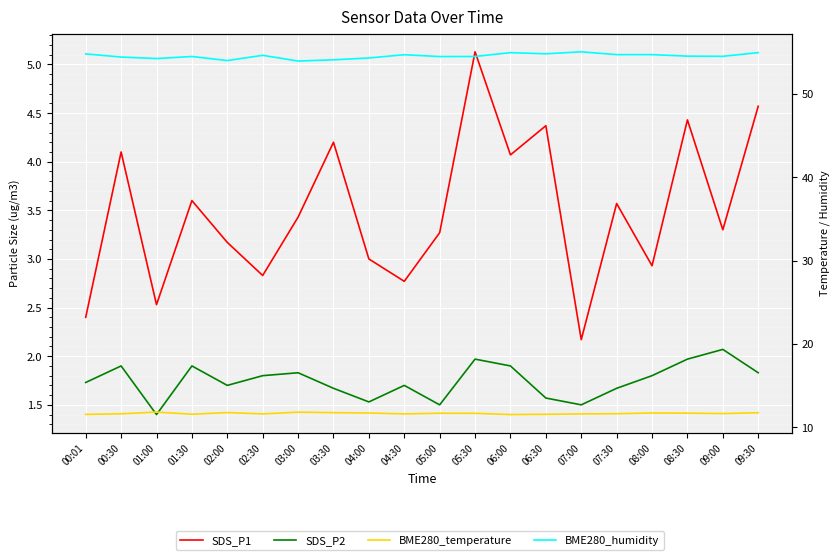

Which series has the widest spread of values?

SDS_P1